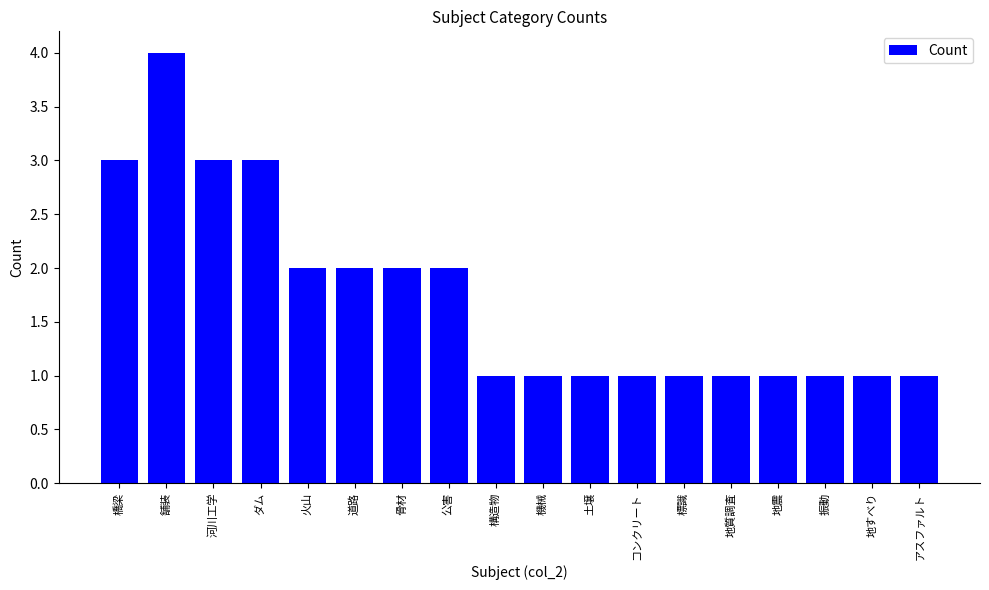

What is the ratio of the value at 地質調査 to the value at アスファルト?

1.0